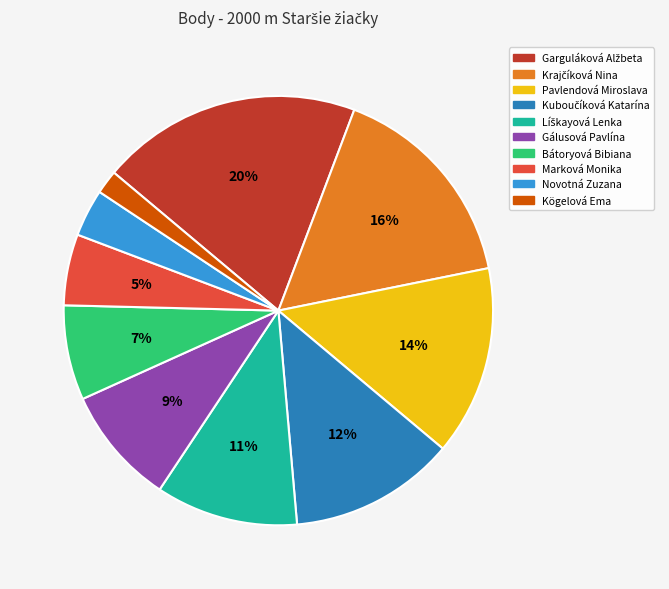

Does Novotná Zuzana account for over 50% of the chart?

No